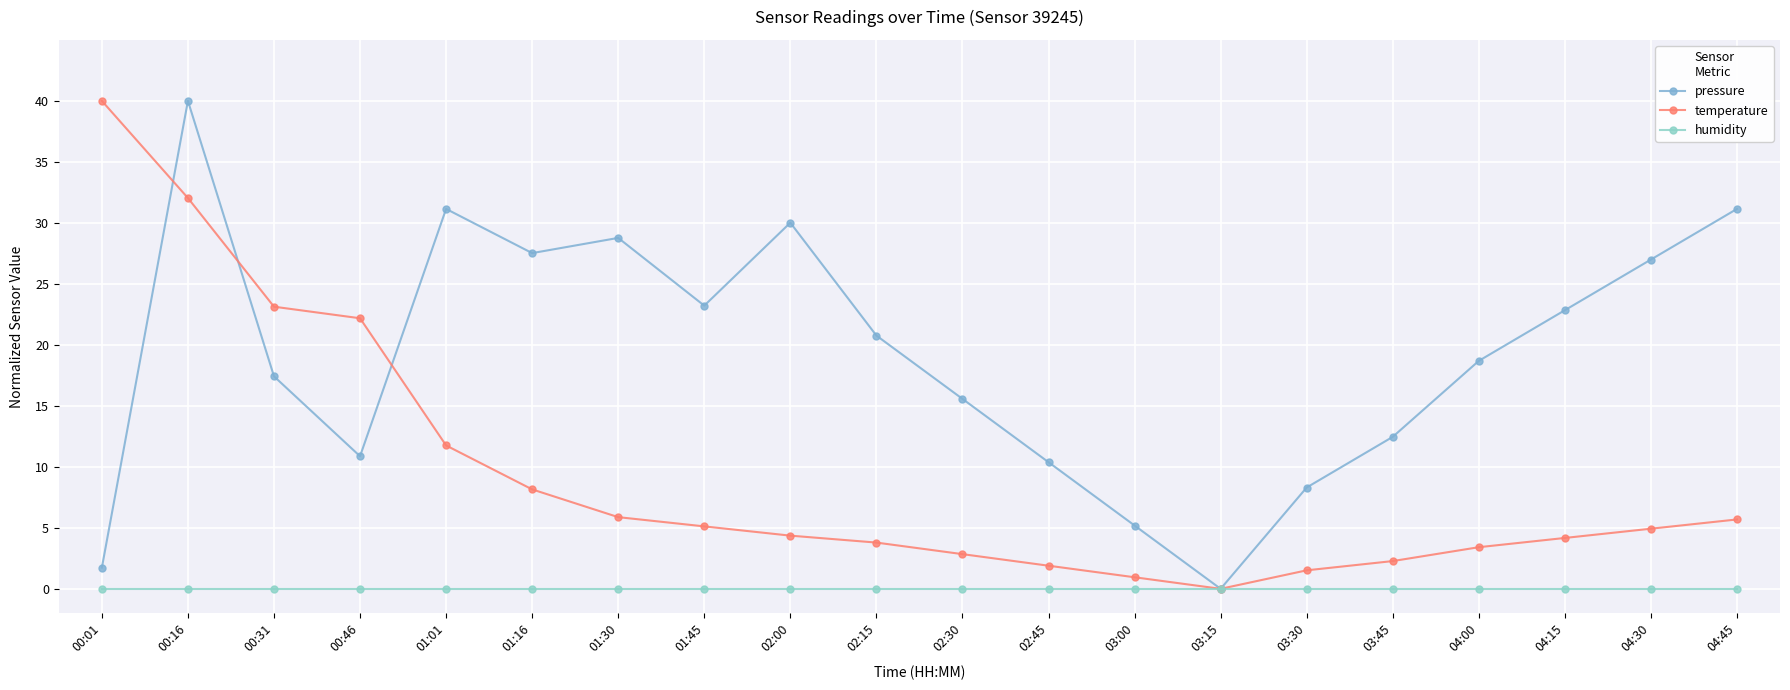

Is the value of pressure at 03:45 greater than the value of humidity at 04:15?

Yes